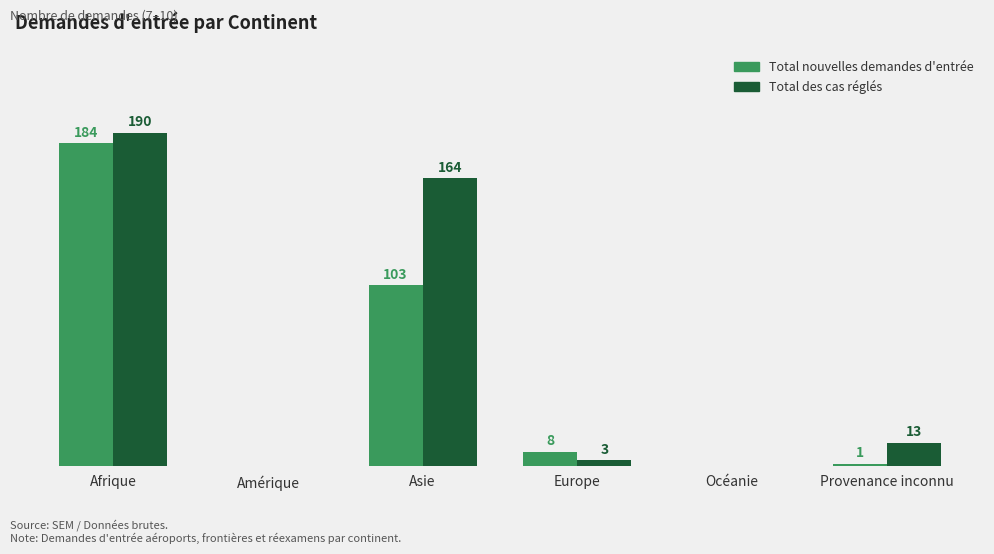

Where does the Total des cas réglés series first go above 13?

Afrique